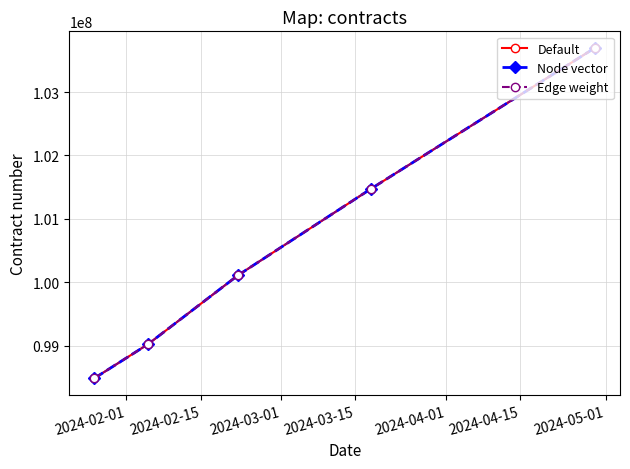

Does the chart have visible grid lines?

Yes